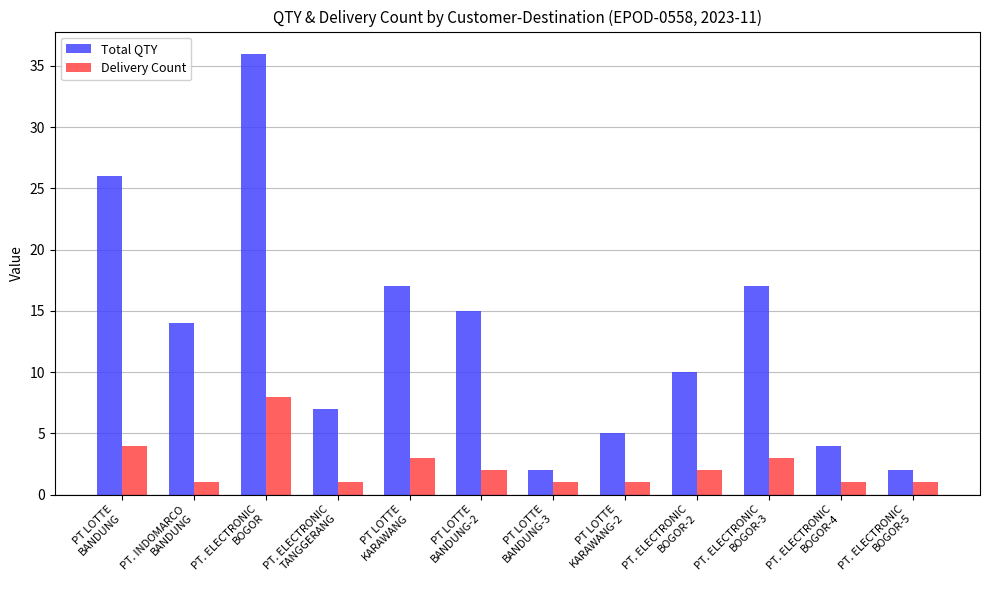

What is the minimum value shown in the chart?

1